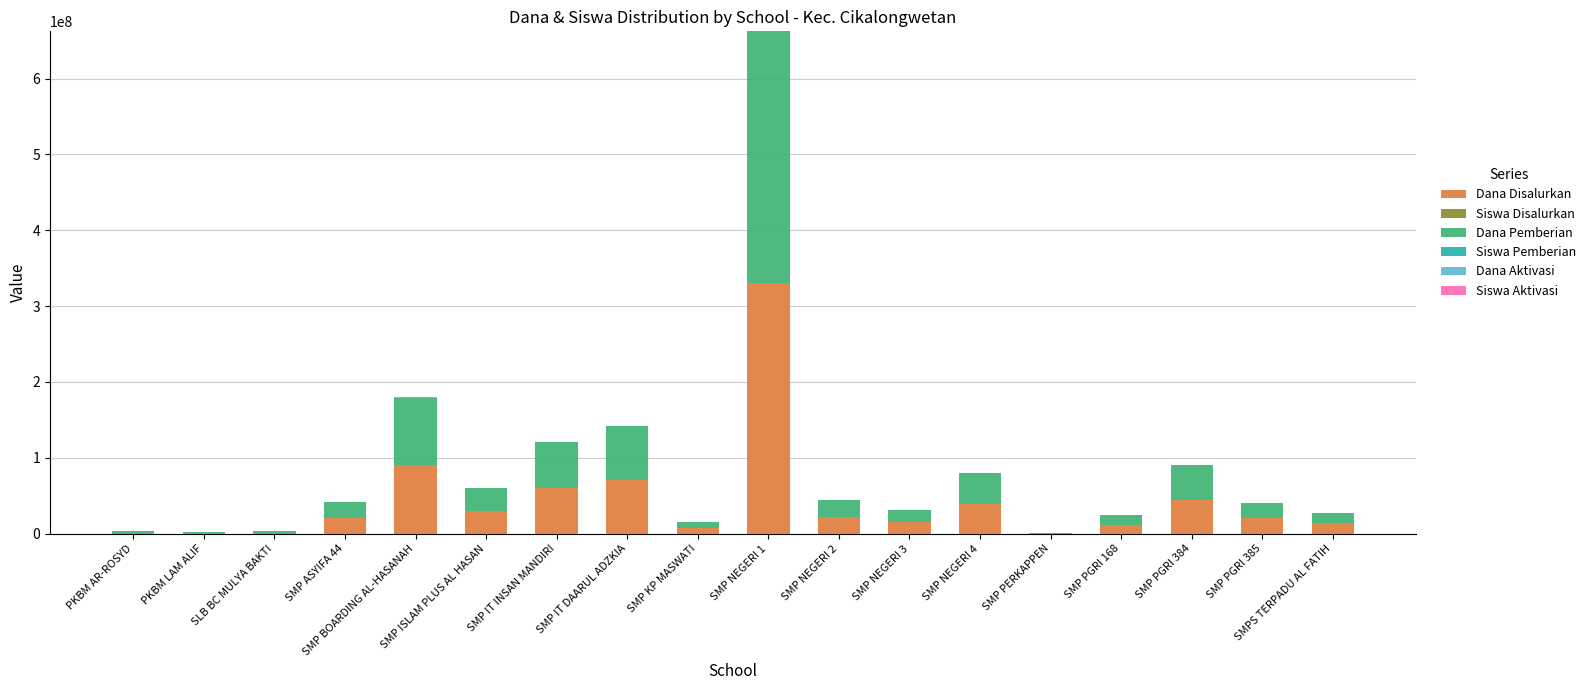

True or false: Dana Disalurkan has a value of 40646705 at SMP IT DAARUL ADZKIA.

False